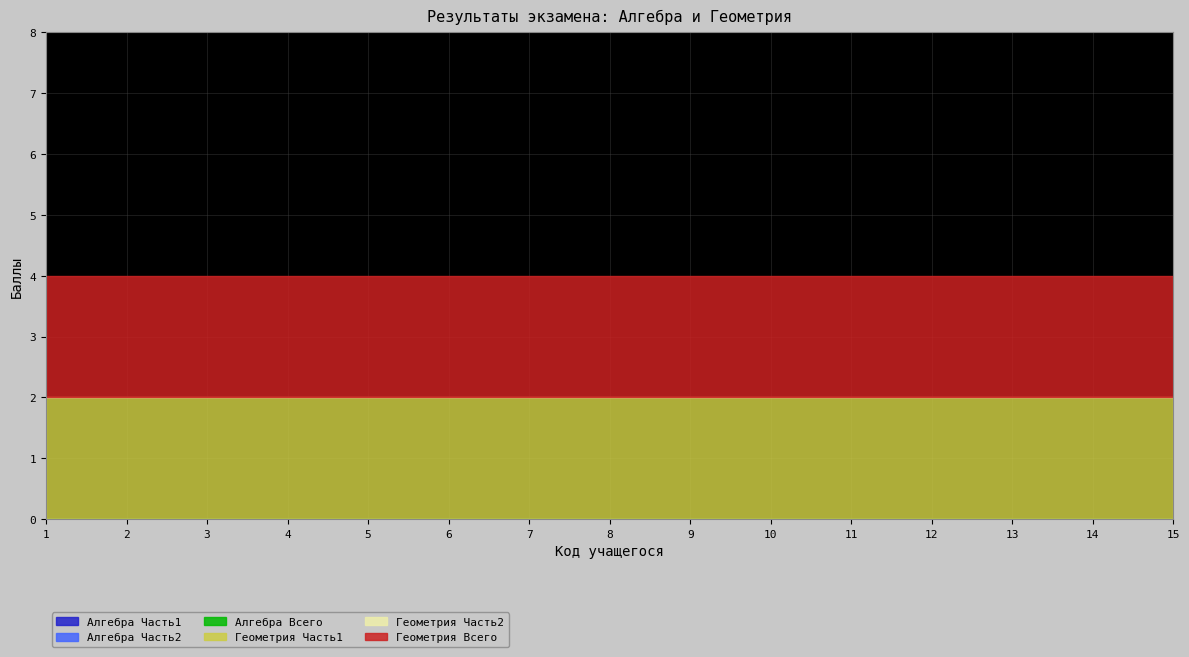

The Алгебра Всего series shows 0 at 10. True or false?

True